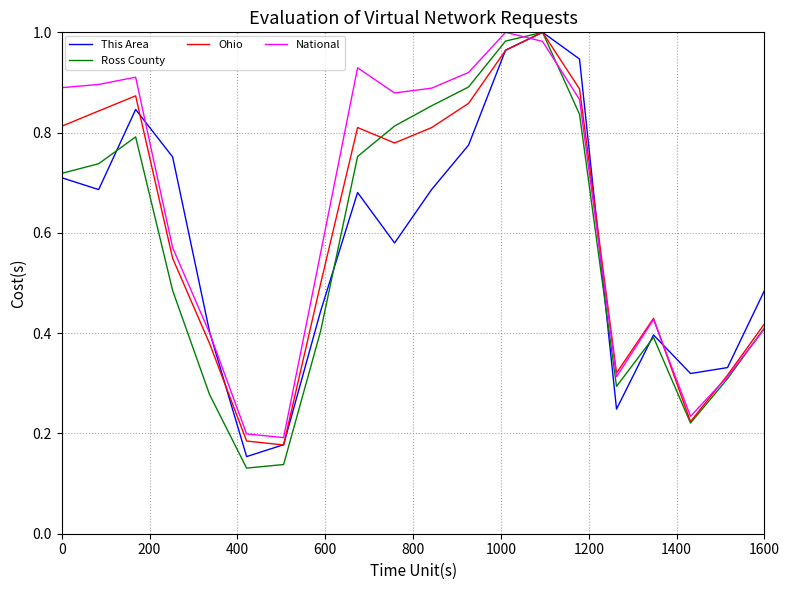

Which series has the widest spread of values?

Ross County